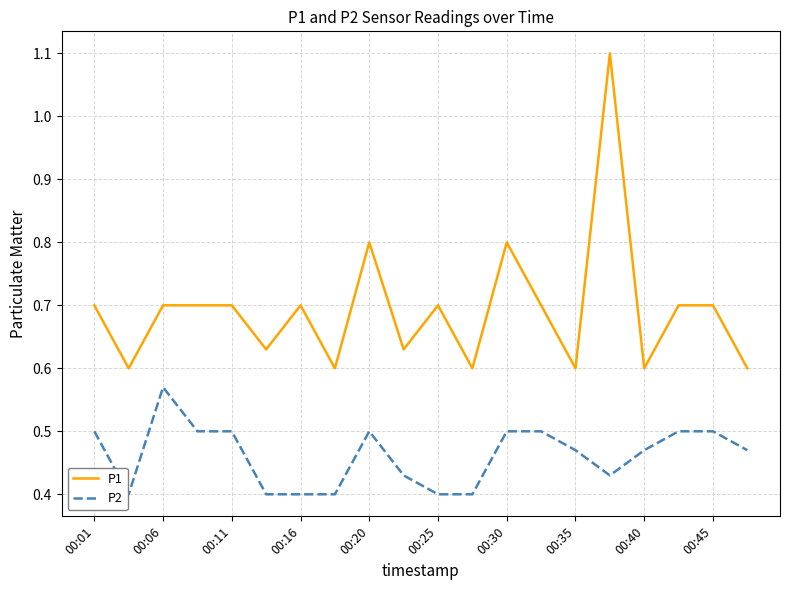

True or false: P2 and P1 cross at least once.

False